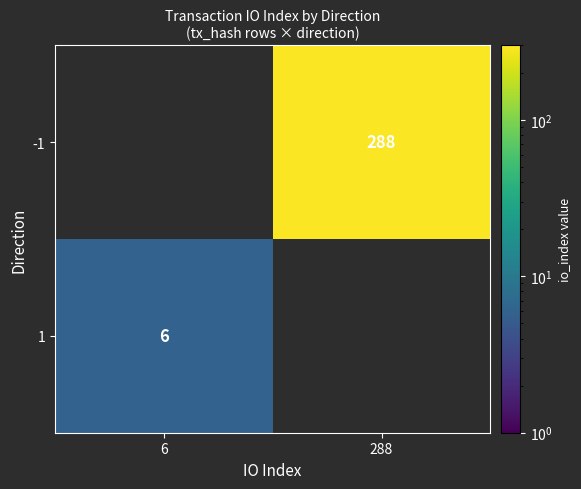

What is the total value across all series at 6?

6